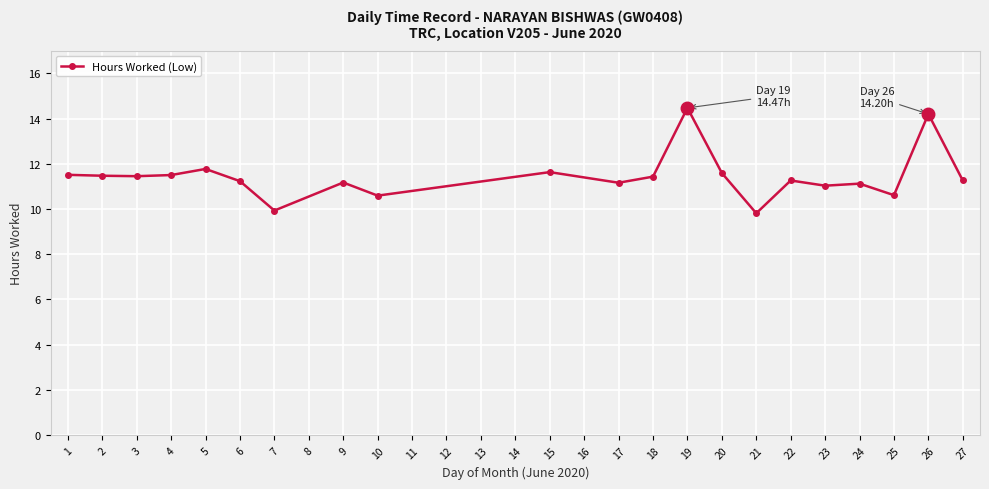

What is the value of the 10th point from the left?

11.6